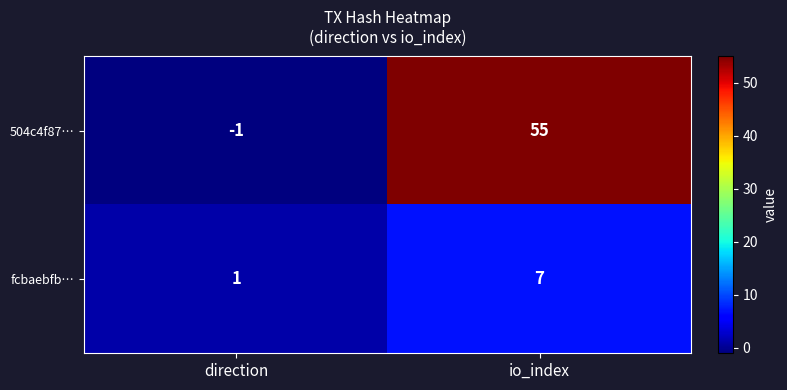

How many data points does each series have?

2